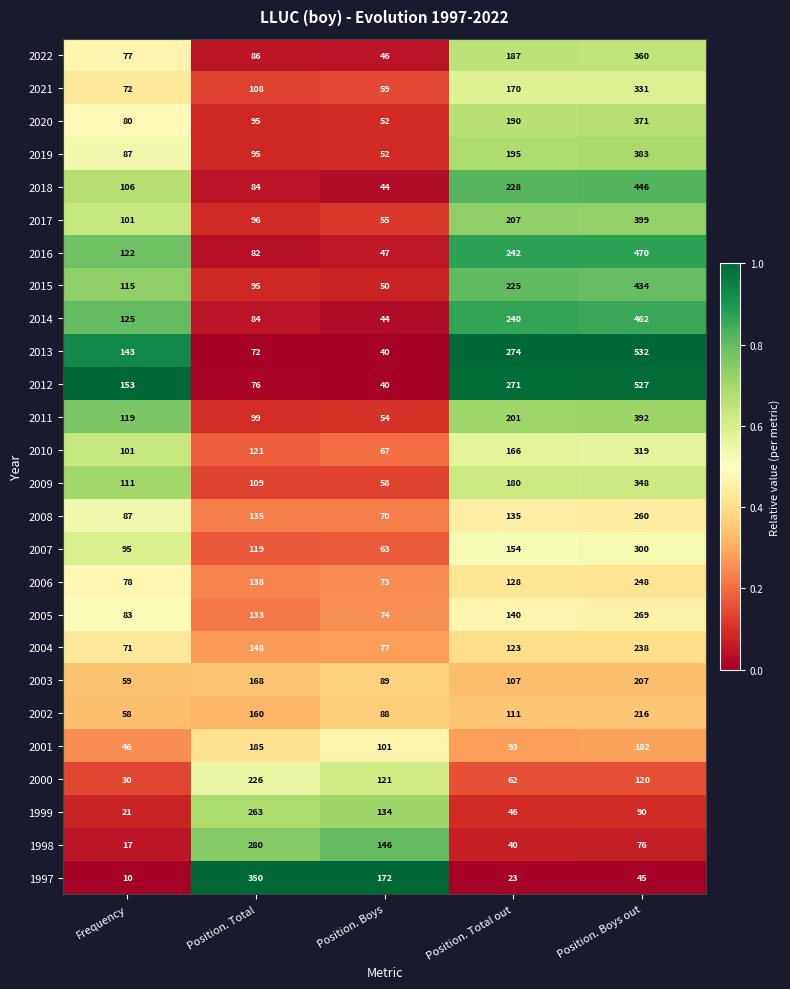

Which series has the largest range (max minus min)?

2013